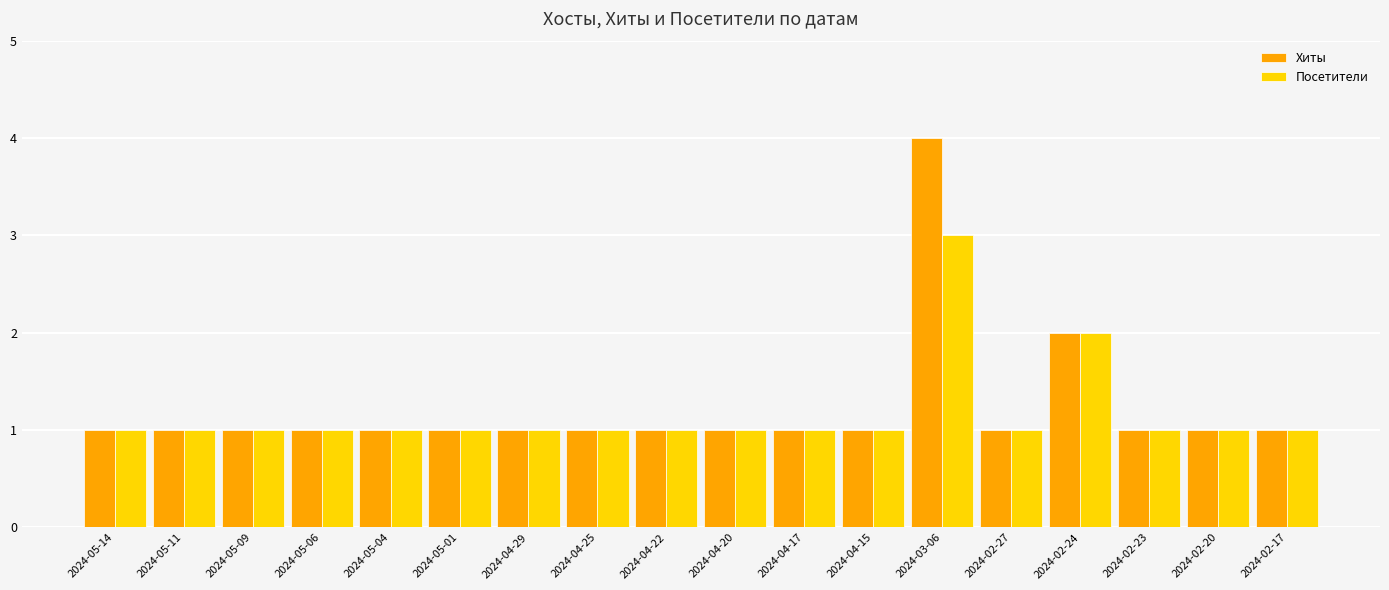

What is the label of the 11th bar from the right?

2024-04-25